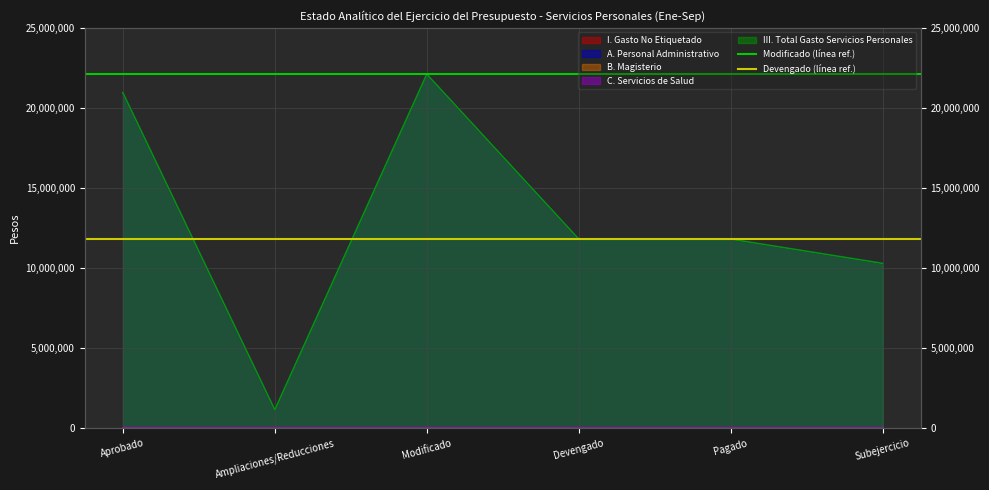

Which series has the largest total across all categories?

Modificado (línea ref.)